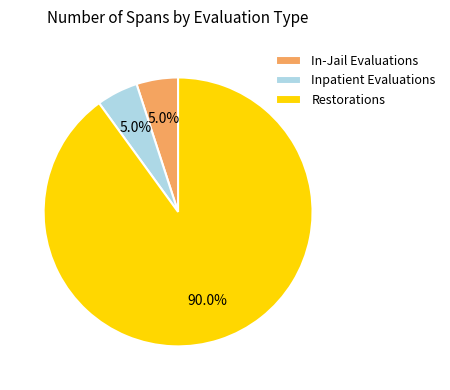

Is Restorations the majority of the pie?

Yes